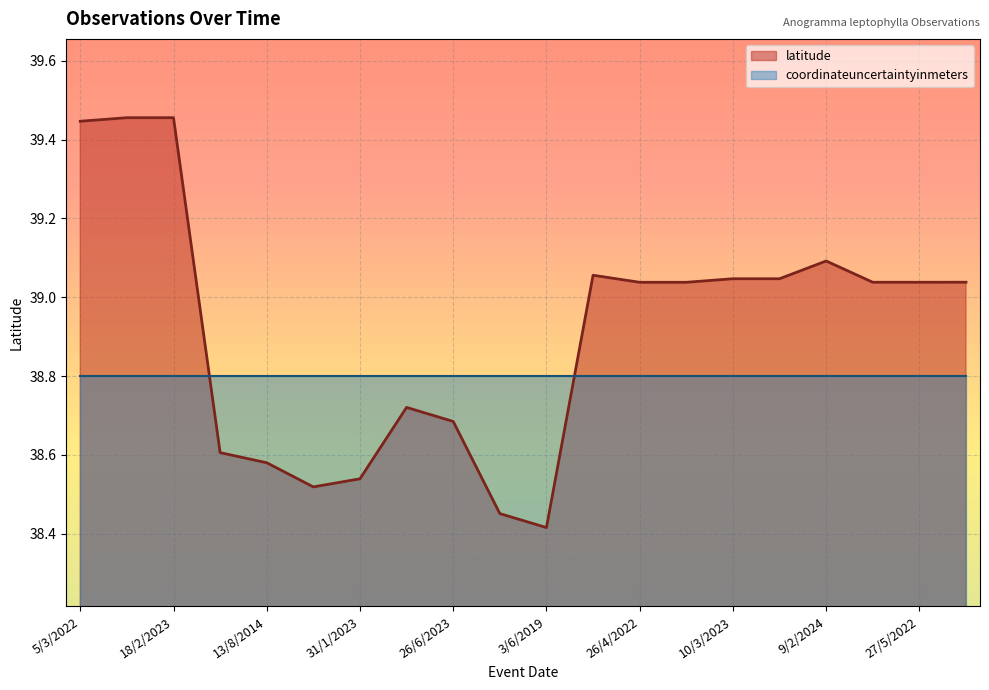

What is the sum of all values?

778.3